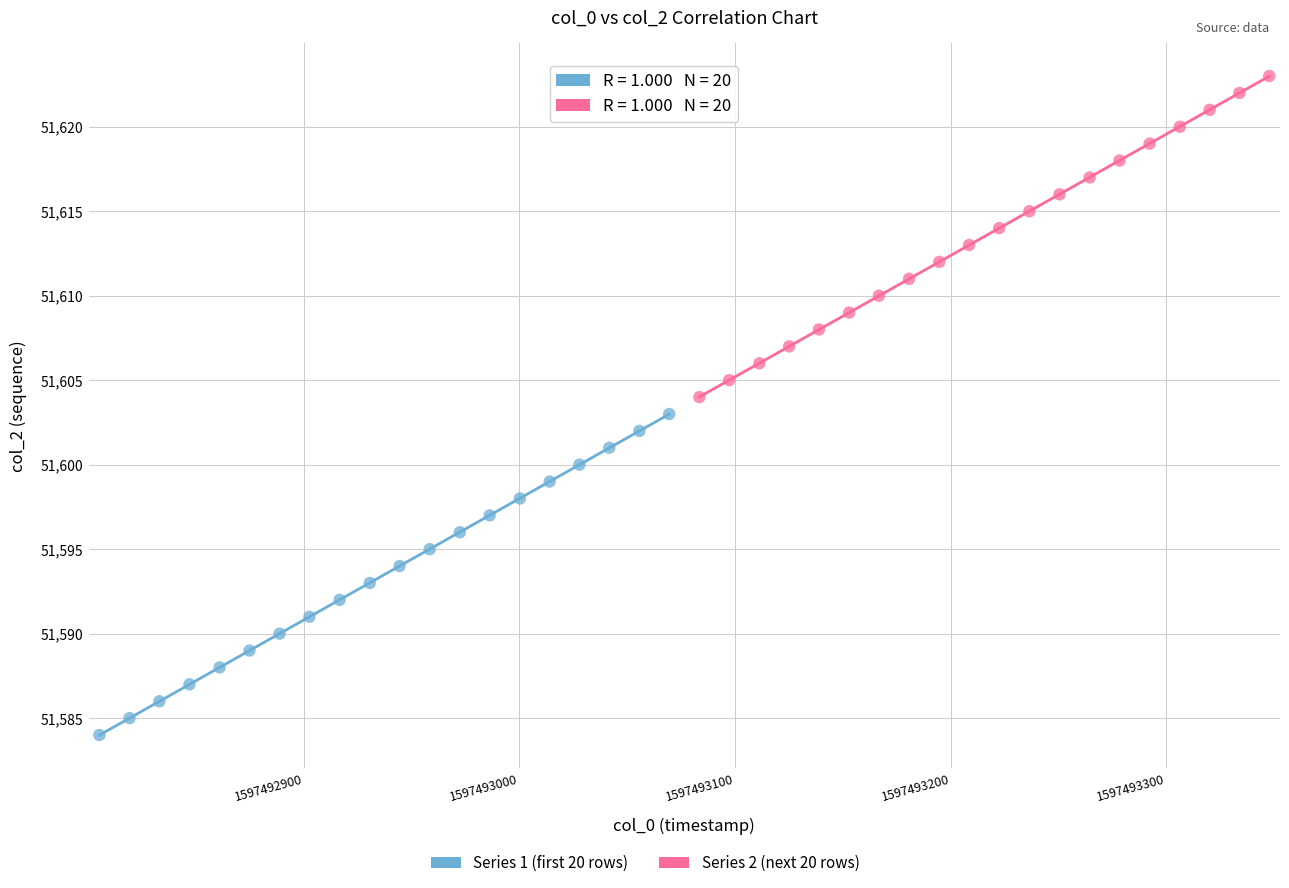

Which series contains the highest Y value?

Series 2 (next 20 rows)